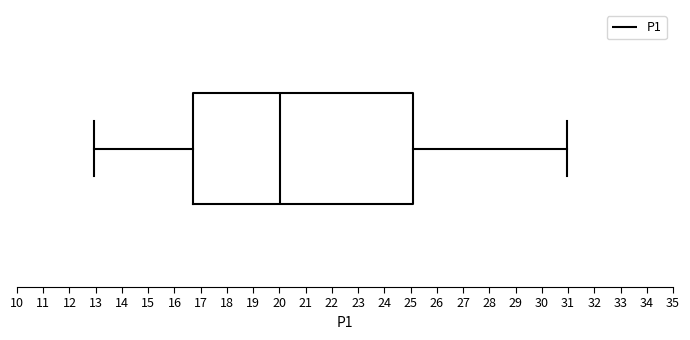

Read this box plot against the x-axis: the position of the median line, the range covered by the box, and the ends of both whiskers. The values are not printed on the chart, so give them approximately, as read against the axis.

median 20.0, box 16.7 to 25.1, whiskers 13.0 to 31.0